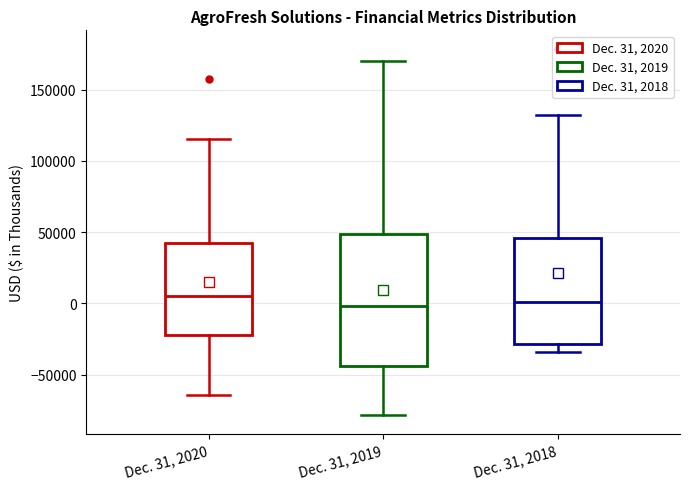

Which box is the tallest, from its lower edge to its upper edge?

Dec. 31, 2019